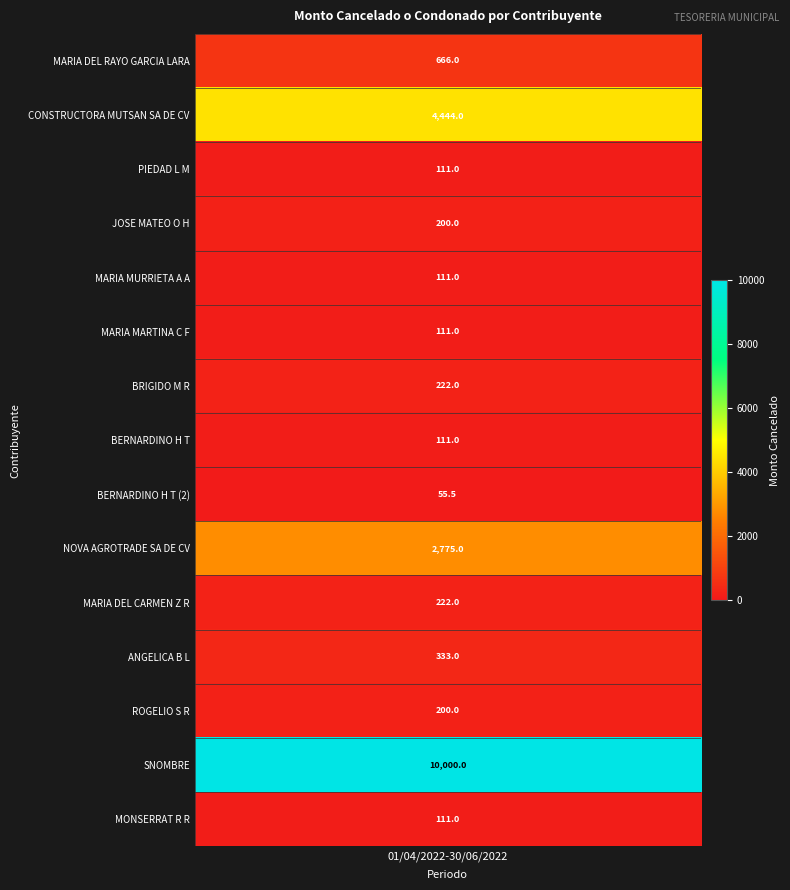

What is the difference between the second highest and second lowest values?

4333.0